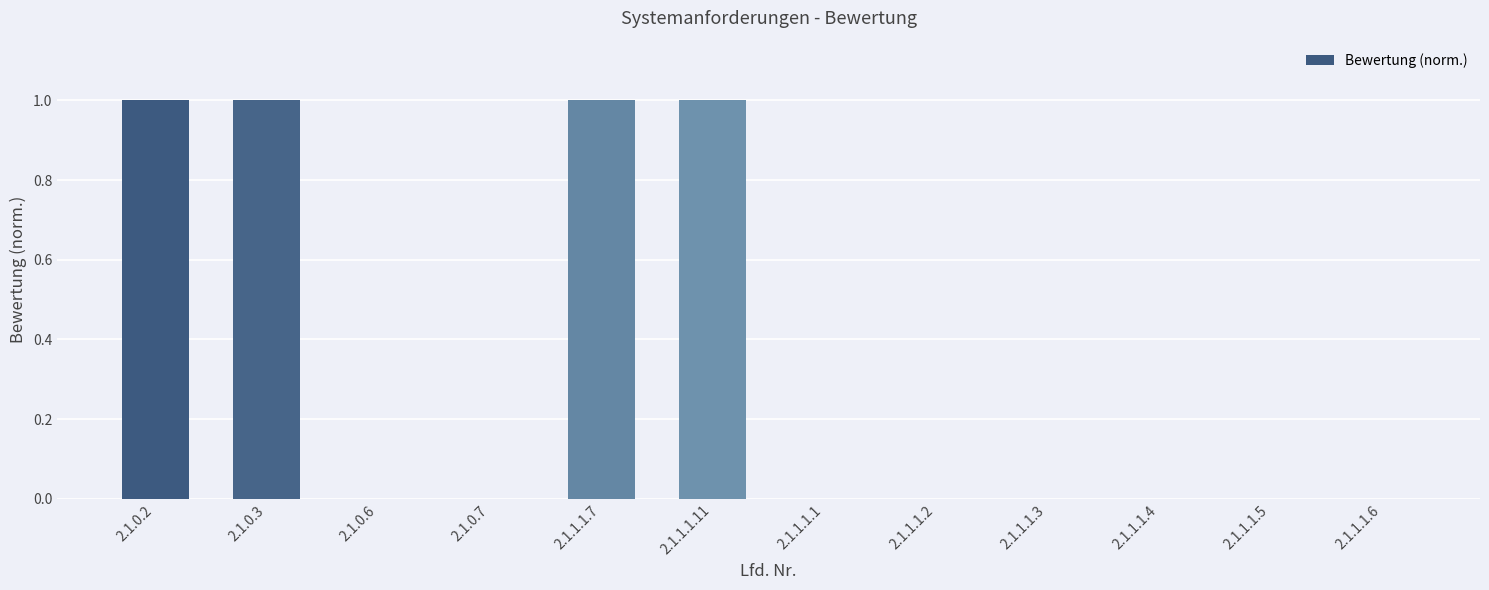

The value at 2.1.1.1.7 is 1. True or false?

True